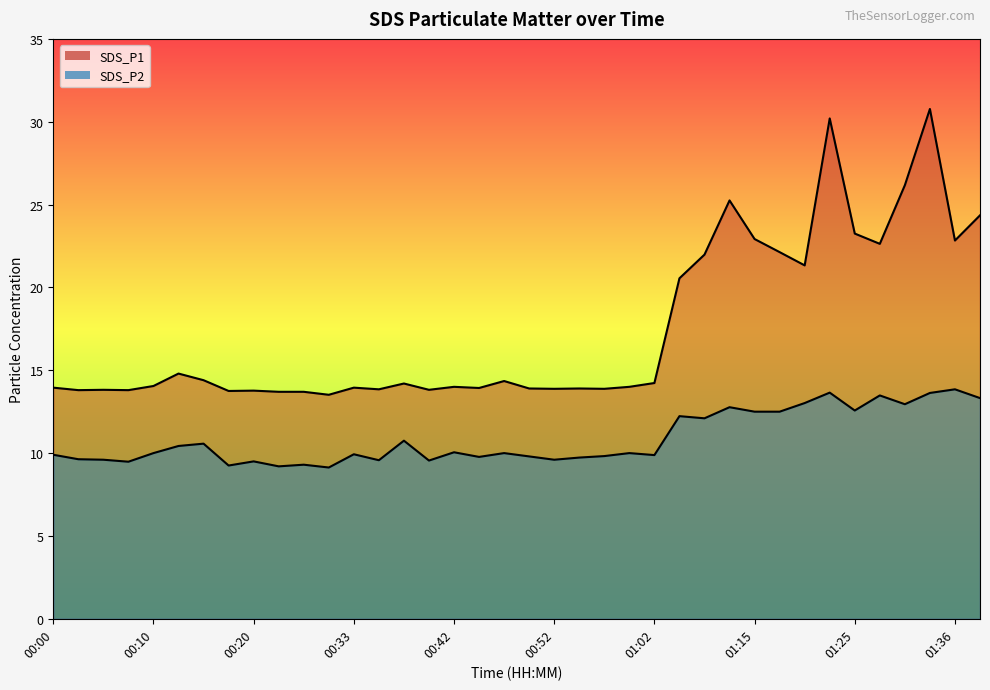

True or false: SDS_P2 and SDS_P1 intersect in this chart.

False